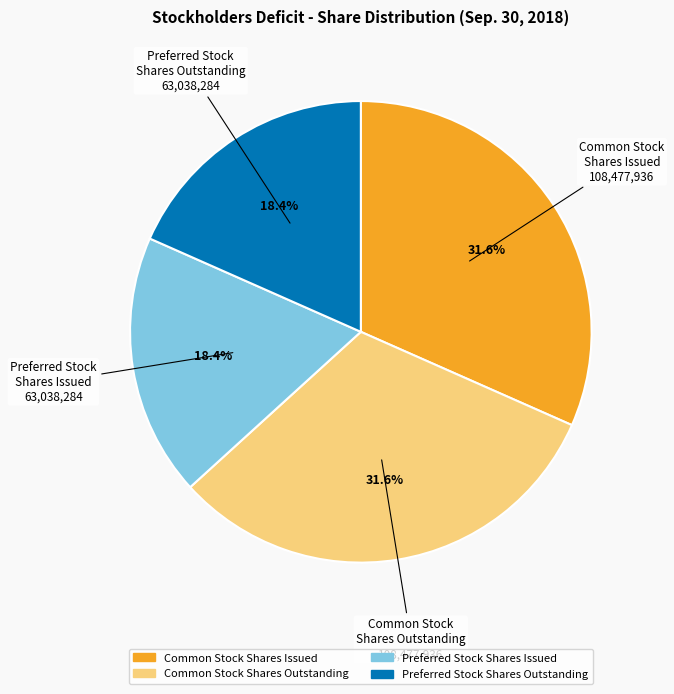

How many slices are in this pie chart?

4